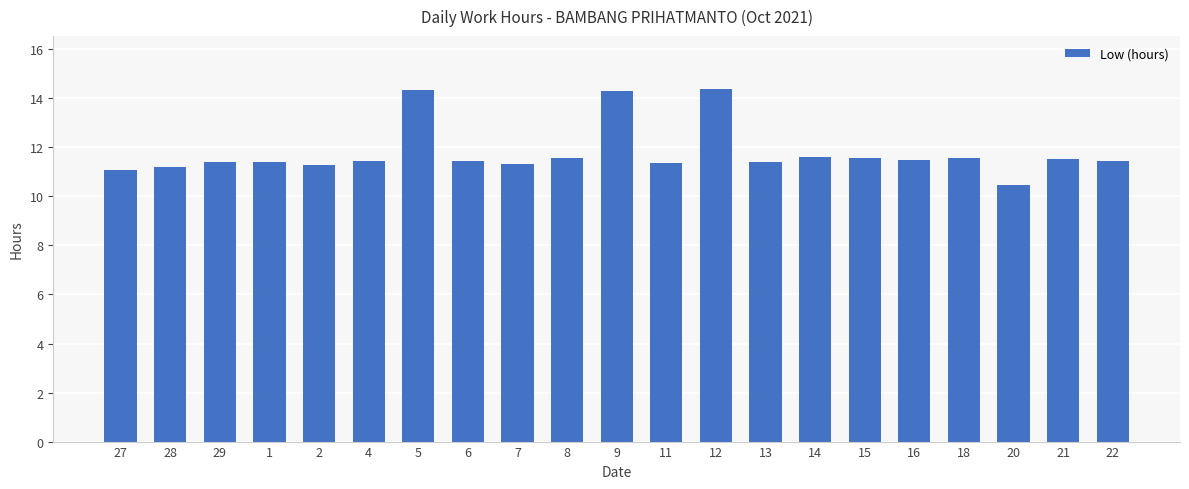

Which label corresponds to the smallest value in the chart?

20